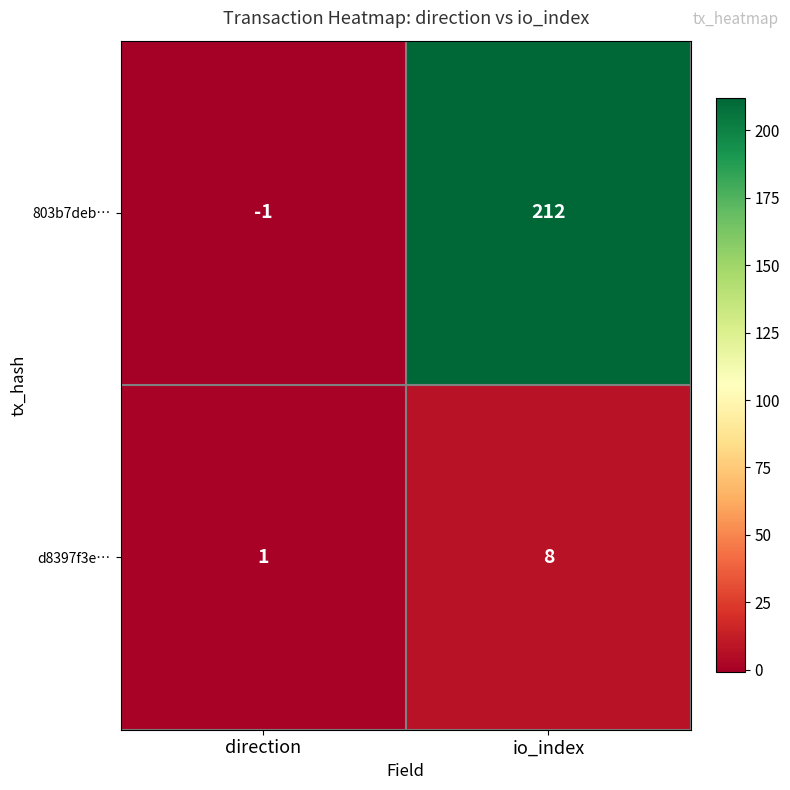

Which series changed the most between direction and io_index?

803b7deb…